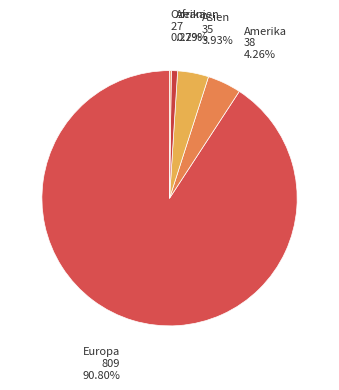

Do Asien and Amerika together represent more than half of the pie?

No